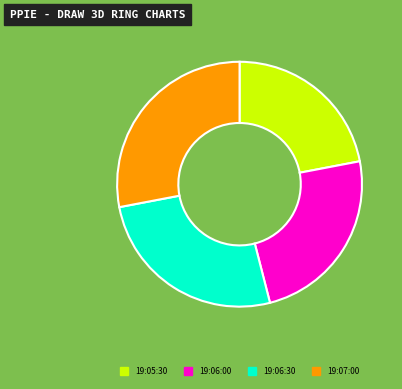

How many slices are in this pie chart?

4